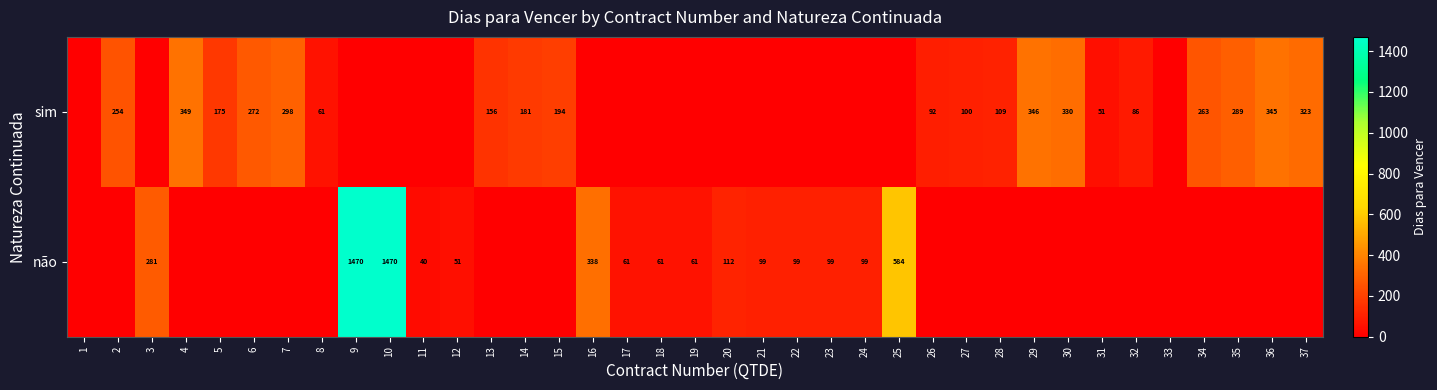

What is the sum of the sim values at 14 and 8?

242